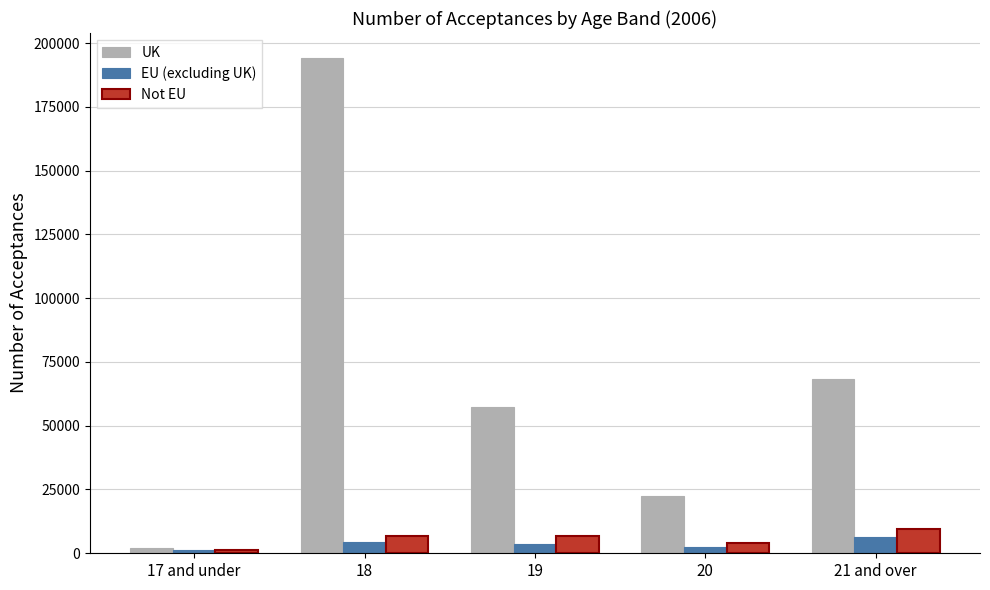

What is the highest value of the Not EU series?

9545